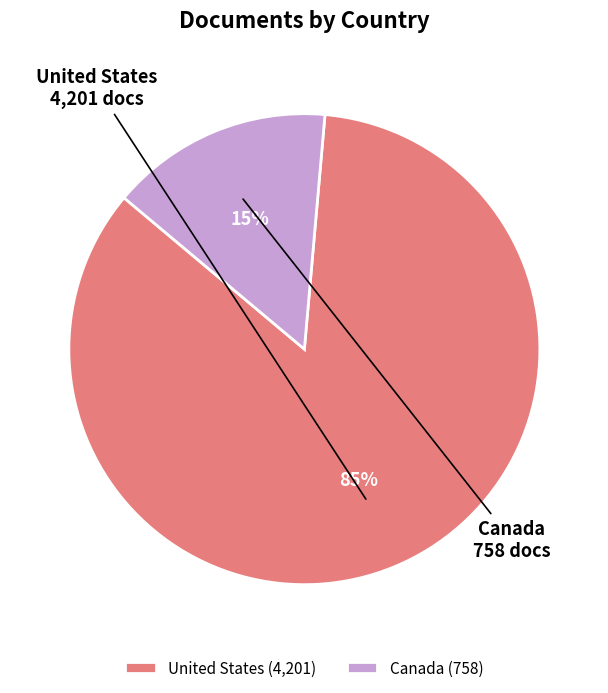

Rank the categories by value from highest to lowest.

United States, Canada